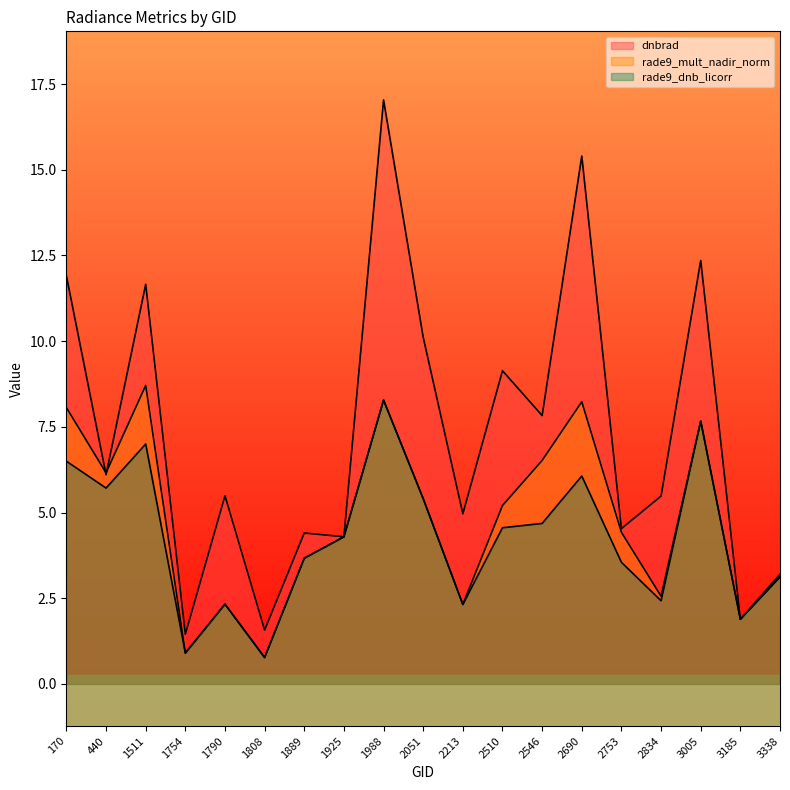

Is it true that rade9_mult_nadir_norm equals 2.6 at 2834?

True